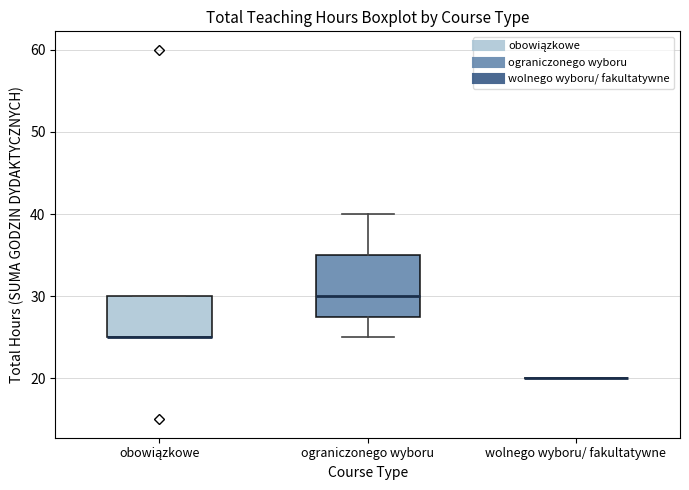

Where does the median line of the box for ograniczonego wyboru sit on the y-axis? The values are not printed on the chart, so give them approximately, as read against the axis.

30